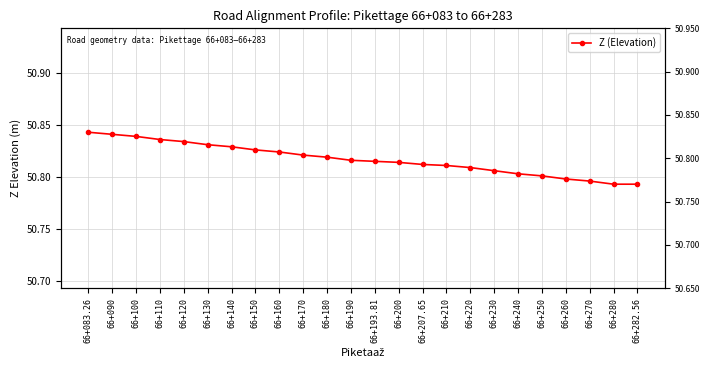

At which label is the value closest to 50?

66+280